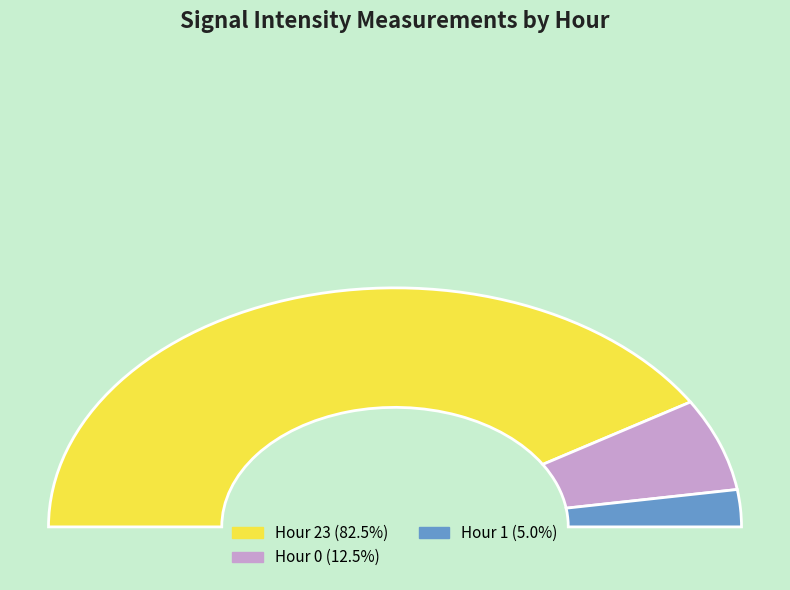

To the nearest percent, what is the combined percentage of Hour 23 and Hour 1?

88%